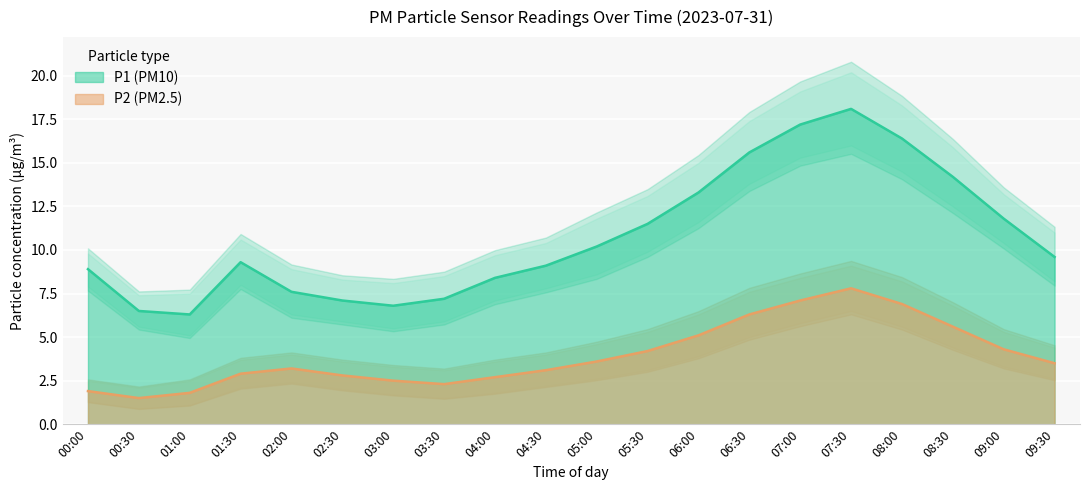

Reading left to right, transcribe all the data shown in this chart.

P1: 8.9	6.5	6.3	9.3	7.6	7.1	6.8	7.2	8.4	9.1	10.2	11.5	13.3	15.6	17.2	18.1	16.4	14.2	11.8	9.6
P2: 1.9	1.5	1.8	2.9	3.2	2.8	2.5	2.3	2.7	3.1	3.6	4.2	5.1	6.3	7.1	7.8	6.9	5.6	4.3	3.5